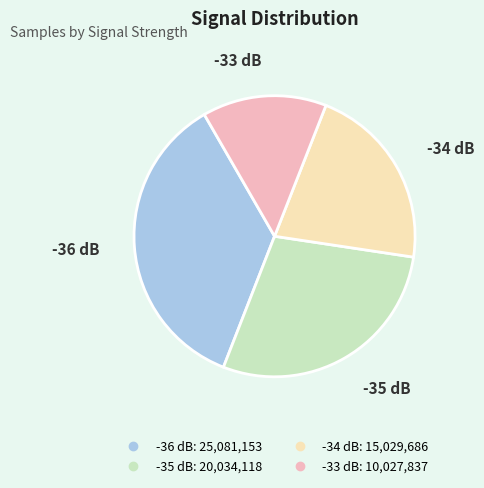

Does any single category account for the majority?

No